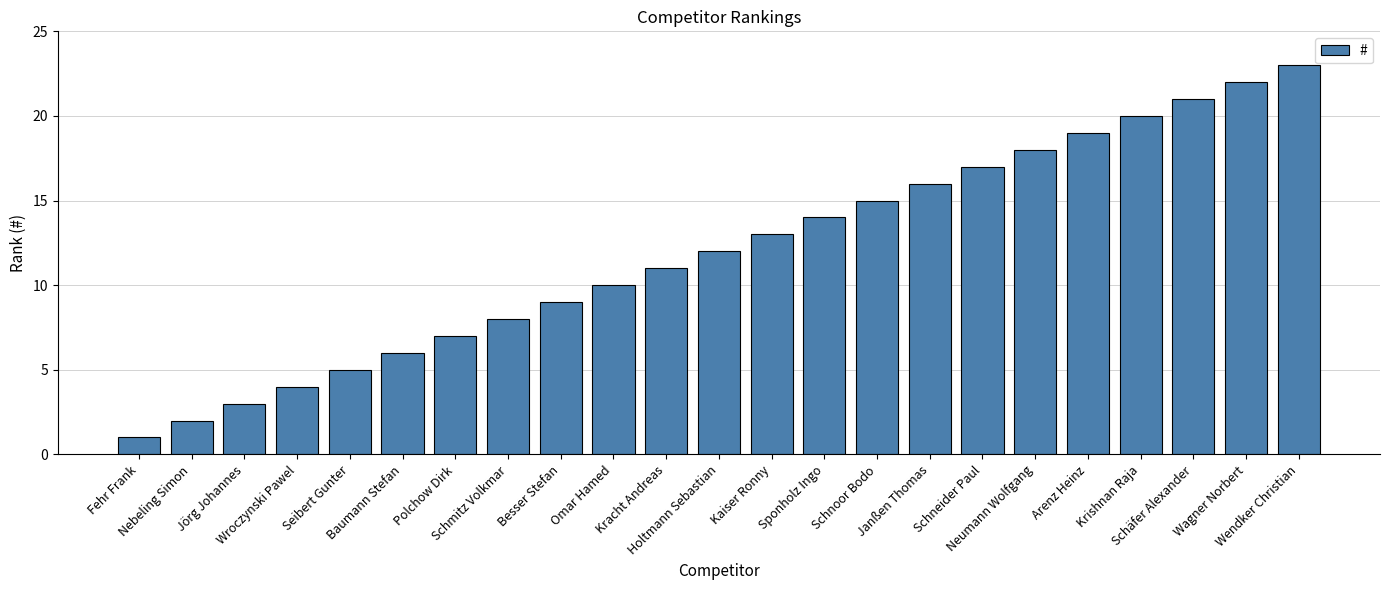

List the labels in order of value, largest first.

Wendker Christian, Wagner Norbert, Schäfer Alexander, Krishnan Raja, Arenz Heinz, Neumann Wolfgang, Schneider Paul, Janßen Thomas, Schnoor Bodo, Sponholz Ingo, Kaiser Ronny, Holtmann Sebastian, Kracht Andreas, Omar Hamed, Besser Stefan, Schmitz Volkmar, Polchow Dirk, Baumann Stefan, Seibert Gunter, Wroczynski Pawel, Jörg Johannes, Nebeling Simon, Fehr Frank